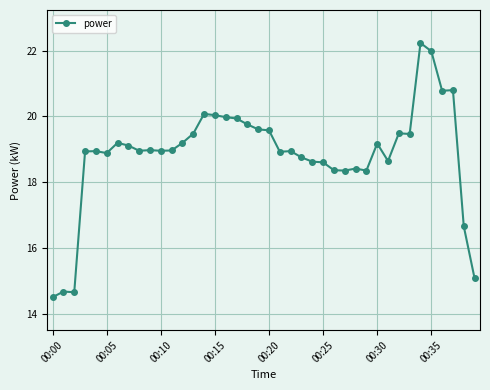

True or false: there are more than 0 points higher than both neighbors.

True